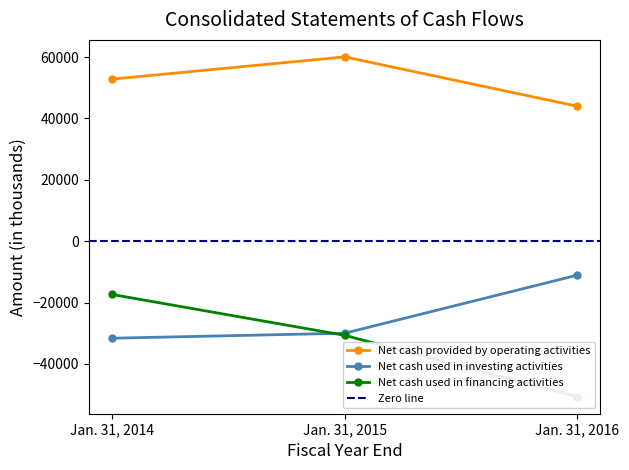

List the series in order of their peak value, highest first.

Net cash provided by operating activities, Net cash used in investing activities, Net cash used in financing activities